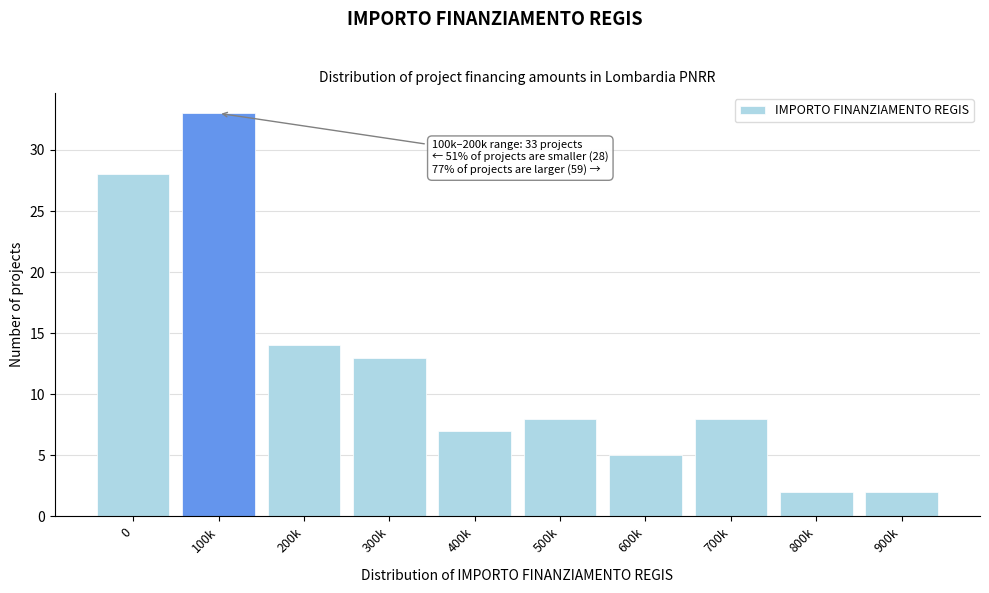

Reading left to right, what are all the values shown in this chart?

0=28	100k=33	200k=14	300k=13	400k=7	500k=8	600k=5	700k=8	800k=2	900k=2